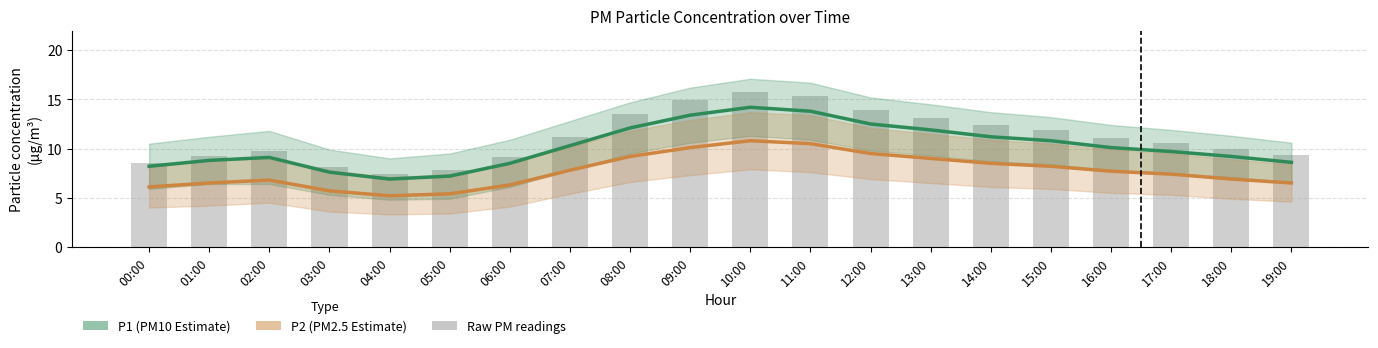

Rank the series by their average value, from highest to lowest.

Raw PM1 readings, P1 (PM10 Estimate), P2 (PM2.5 Estimate)